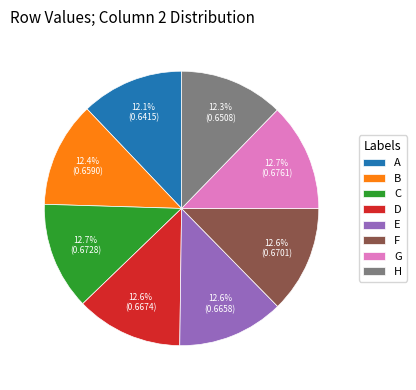

To the nearest percent, what is the average slice percentage?

12%